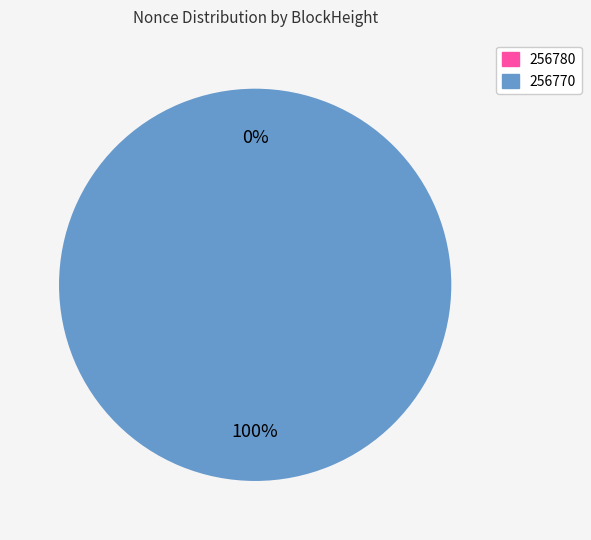

Which slice is the smallest?

256780